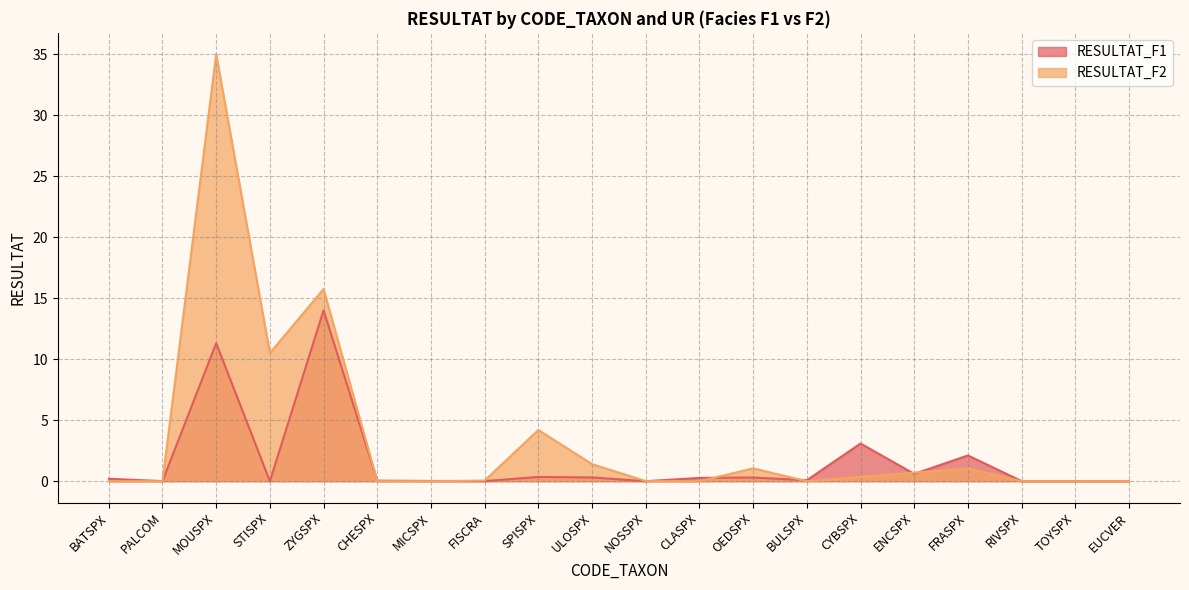

In RESULTAT_F1, how many points are lower than both neighbors (excluding endpoints)?

6